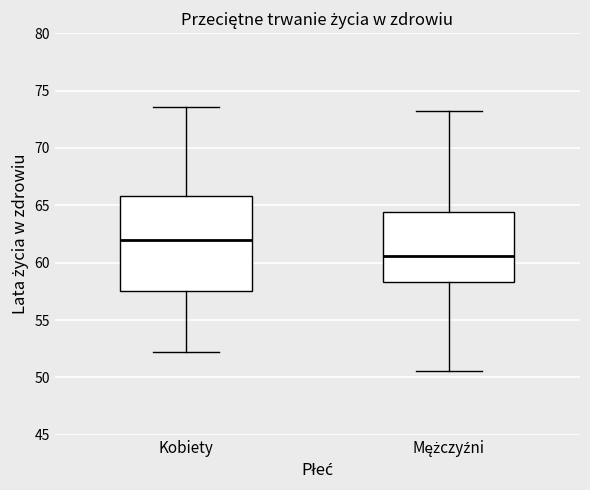

Reading left to right, transcribe this box plot: for each box, give where its median line is, the range the box spans, and where its two whiskers end, as read against the y-axis. The values are not printed on the chart, so give them approximately, as read against the axis.

Kobiety: median 62.0, box 57.5 to 66.0, whiskers 52.0 to 73.5
Mężczyźni: median 60.5, box 58.5 to 64.5, whiskers 50.5 to 73.0